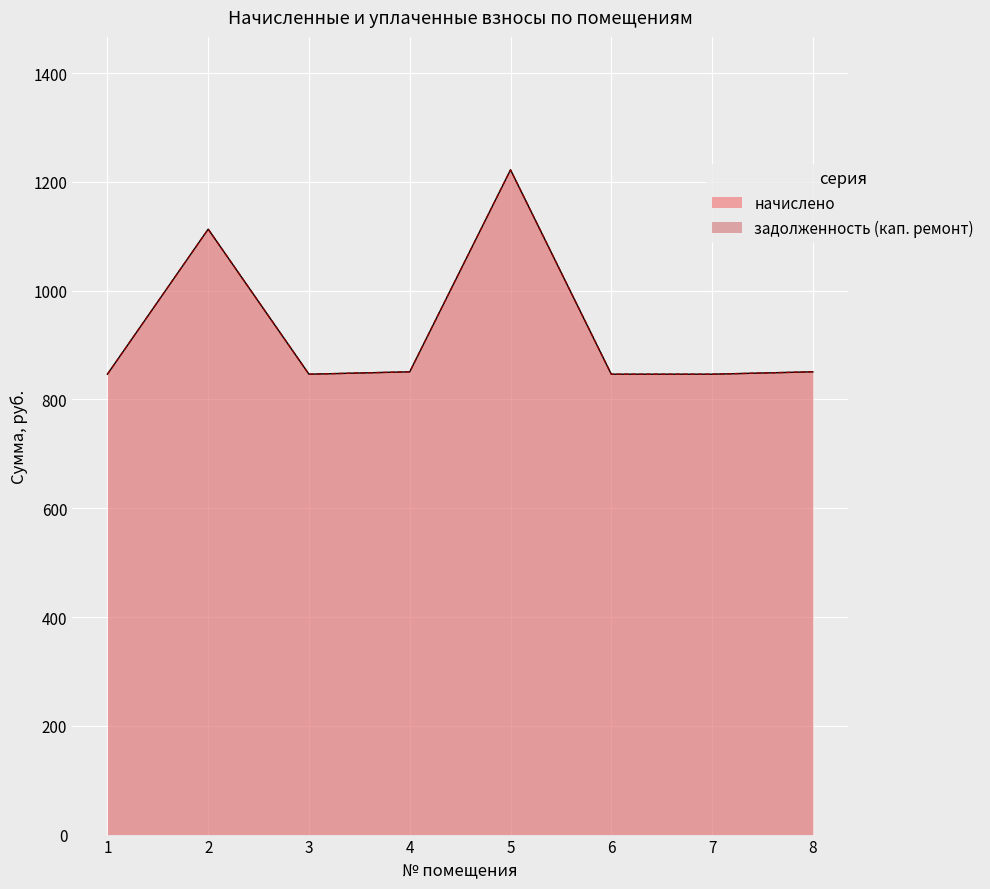

At which category does задолженность (кап. ремонт) reach its first local valley?

3